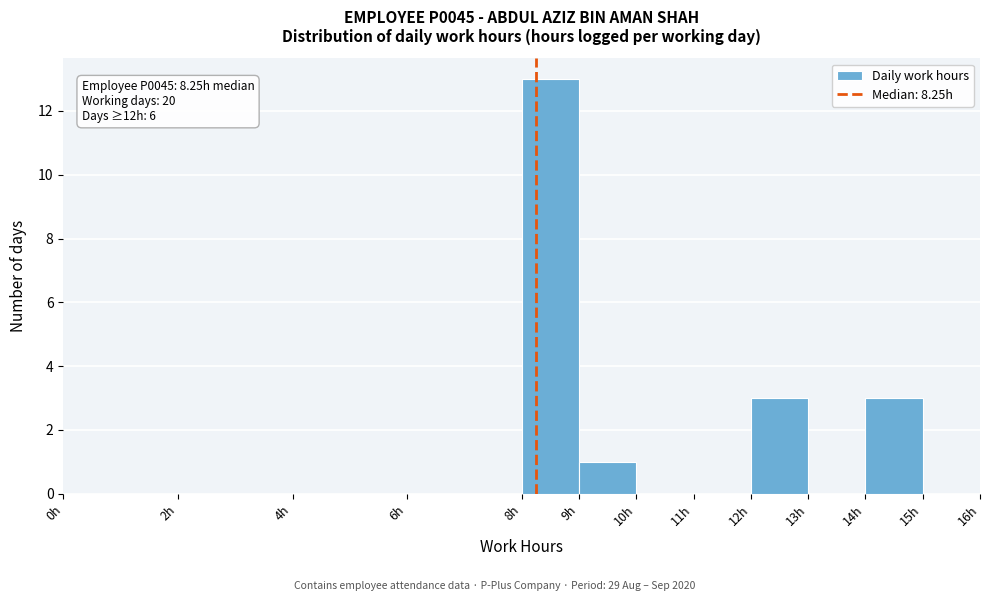

Over which range of the x-axis is the bar tallest?

8 to 9